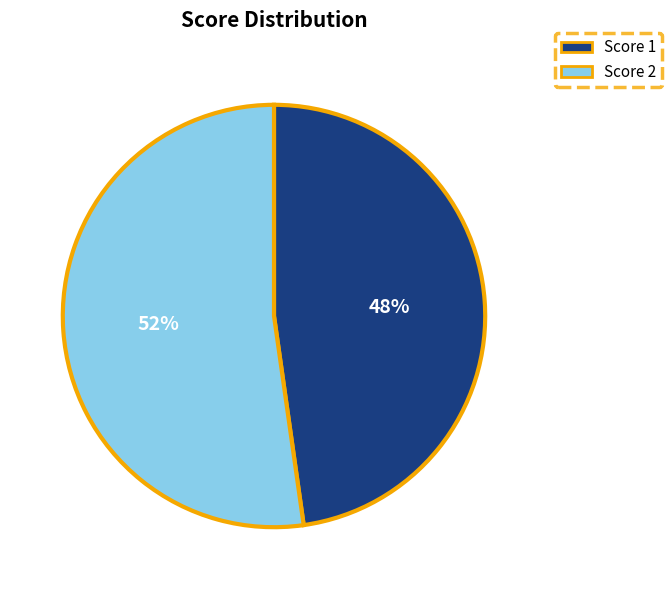

Is there a majority slice in this chart?

Yes